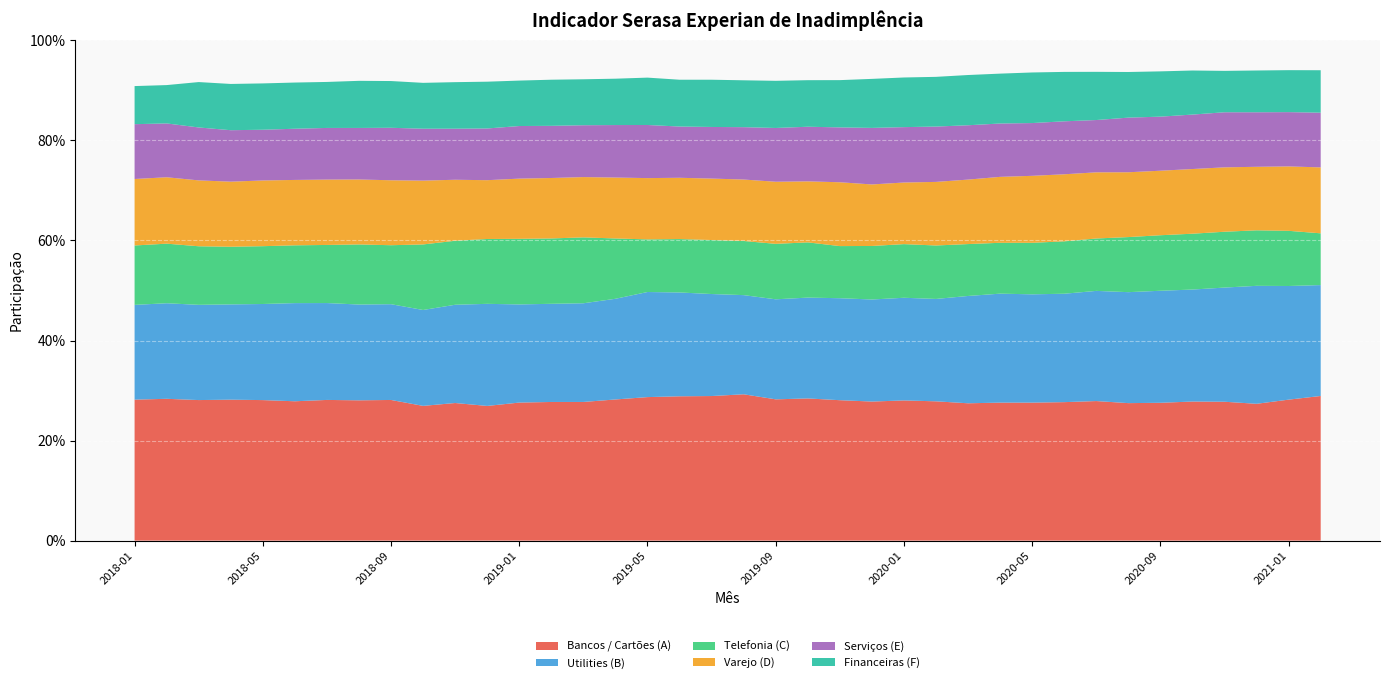

Reading left to right, what are all the values shown in this chart?

Bancos / Cartões (A): 0.3	0.3	0.3	0.3	0.3	0.3	0.3	0.3	0.3	0.3	0.3	0.3	0.3	0.3	0.3	0.3	0.3	0.3	0.3	0.3	0.3	0.3	0.3	0.3	0.3	0.3	0.3	0.3	0.3	0.3	0.3	0.3	0.3	0.3	0.3	0.3	0.3	0.3
Utilities (B): 0.2	0.2	0.2	0.2	0.2	0.2	0.2	0.2	0.2	0.2	0.2	0.2	0.2	0.2	0.2	0.2	0.2	0.2	0.2	0.2	0.2	0.2	0.2	0.2	0.2	0.2	0.2	0.2	0.2	0.2	0.2	0.2	0.2	0.2	0.2	0.2	0.2	0.2
Telefonia (C): 0.1	0.1	0.1	0.1	0.1	0.1	0.1	0.1	0.1	0.1	0.1	0.1	0.1	0.1	0.1	0.1	0.1	0.1	0.1	0.1	0.1	0.1	0.1	0.1	0.1	0.1	0.1	0.1	0.1	0.1	0.1	0.1	0.1	0.1	0.1	0.1	0.1	0.1
Varejo (D): 0.1	0.1	0.1	0.1	0.1	0.1	0.1	0.1	0.1	0.1	0.1	0.1	0.1	0.1	0.1	0.1	0.1	0.1	0.1	0.1	0.1	0.1	0.1	0.1	0.1	0.1	0.1	0.1	0.1	0.1	0.1	0.1	0.1	0.1	0.1	0.1	0.1	0.1
Serviços (E): 0.1	0.1	0.1	0.1	0.1	0.1	0.1	0.1	0.1	0.1	0.1	0.1	0.1	0.1	0.1	0.1	0.1	0.1	0.1	0.1	0.1	0.1	0.1	0.1	0.1	0.1	0.1	0.1	0.1	0.1	0.1	0.1	0.1	0.1	0.1	0.1	0.1	0.1
Financeiras (F): 0.1	0.1	0.1	0.1	0.1	0.1	0.1	0.1	0.1	0.1	0.1	0.1	0.1	0.1	0.1	0.1	0.1	0.1	0.1	0.1	0.1	0.1	0.1	0.1	0.1	0.1	0.1	0.1	0.1	0.1	0.1	0.1	0.1	0.1	0.1	0.1	0.1	0.1